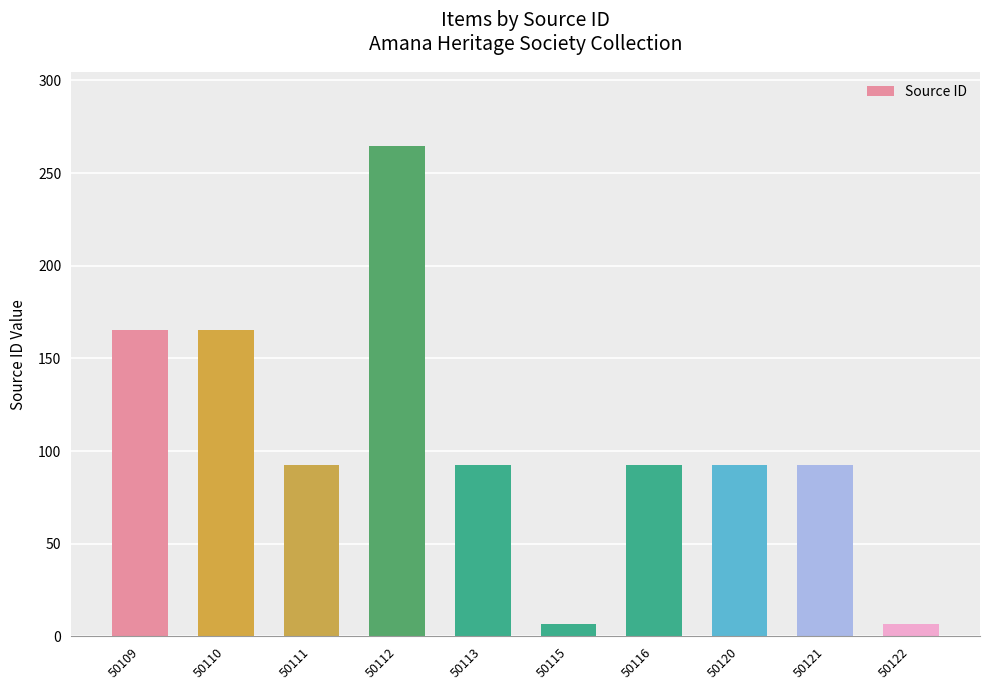

The chart shows a value of 264.7 at 50112. True or false?

True